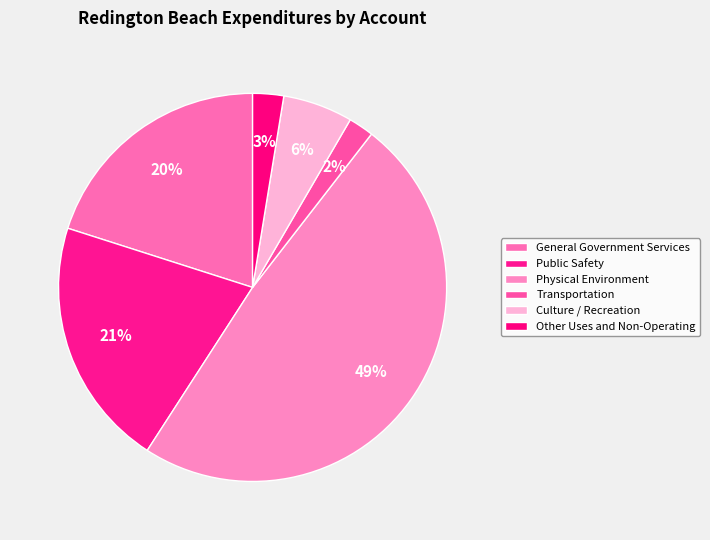

Rank the categories by value from highest to lowest.

Physical Environment, Public Safety, General Government Services, Culture / Recreation, Other Uses and Non-Operating, Transportation